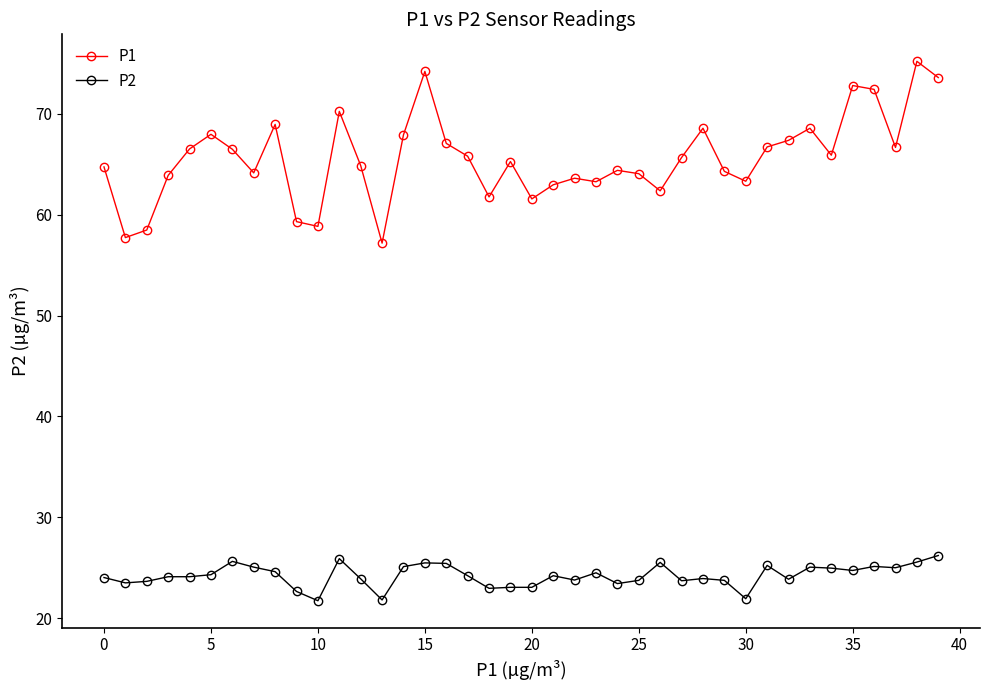

What is the value of the P1 point at the 11th from the left?

58.8